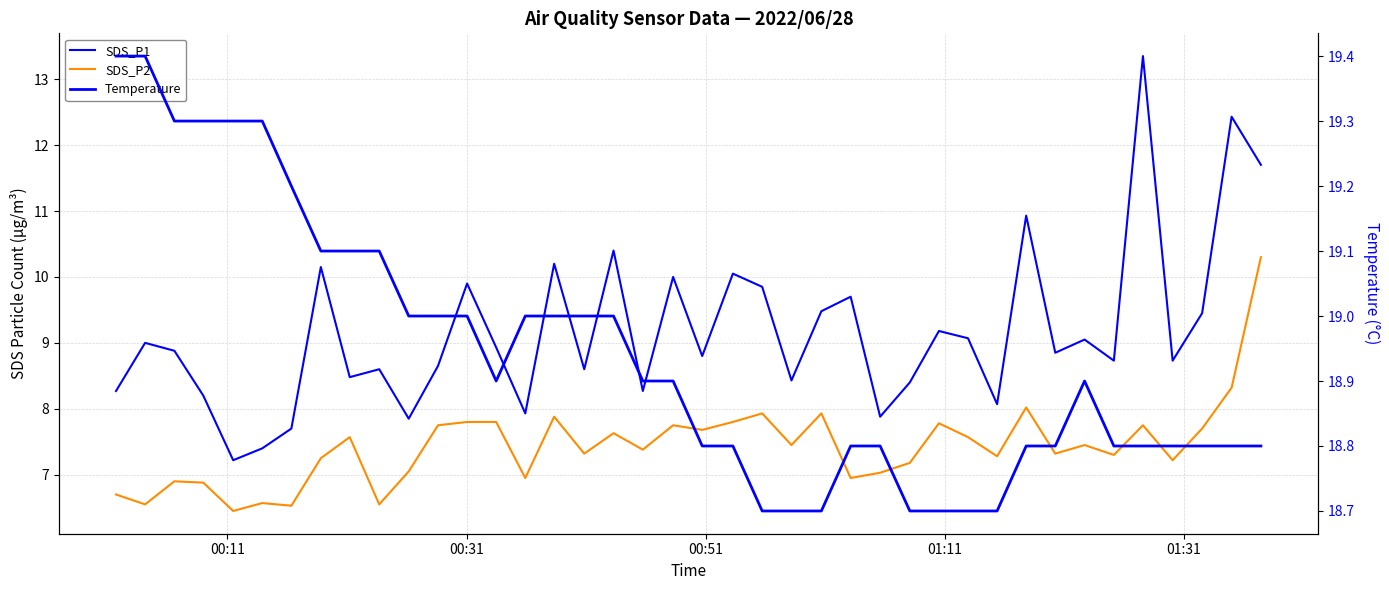

At how many categories does at least one series exceed 18?

40